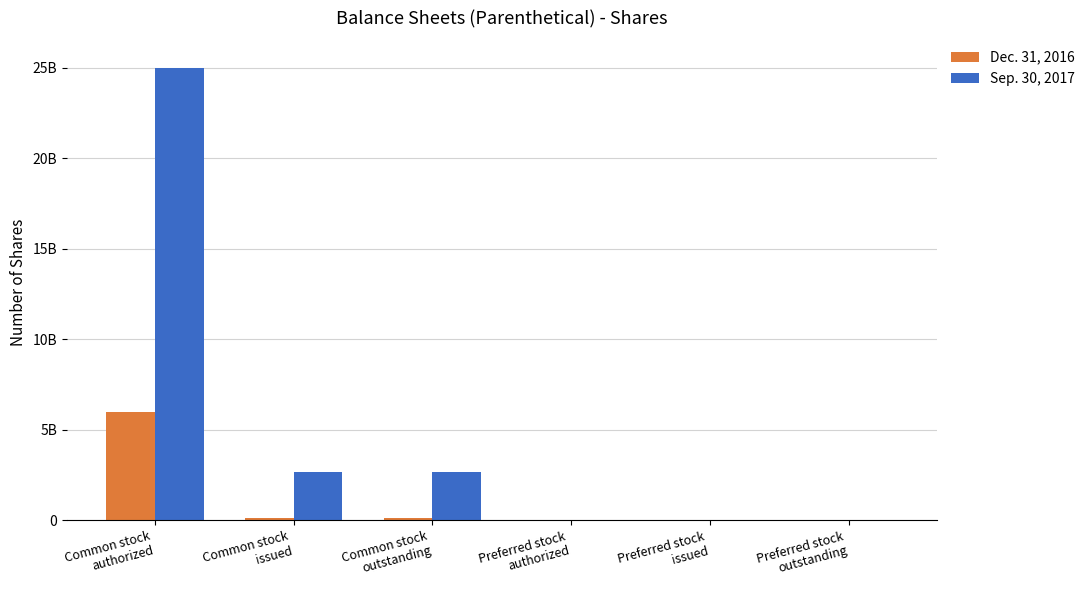

What are all the series names shown in the legend?

Dec. 31, 2016, Sep. 30, 2017